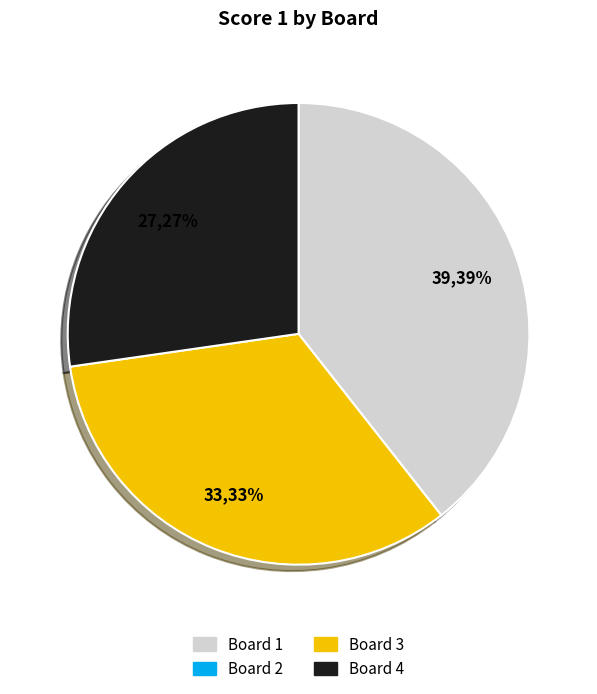

To the nearest percent, what is the difference between the largest and smallest slice percentages?

12%